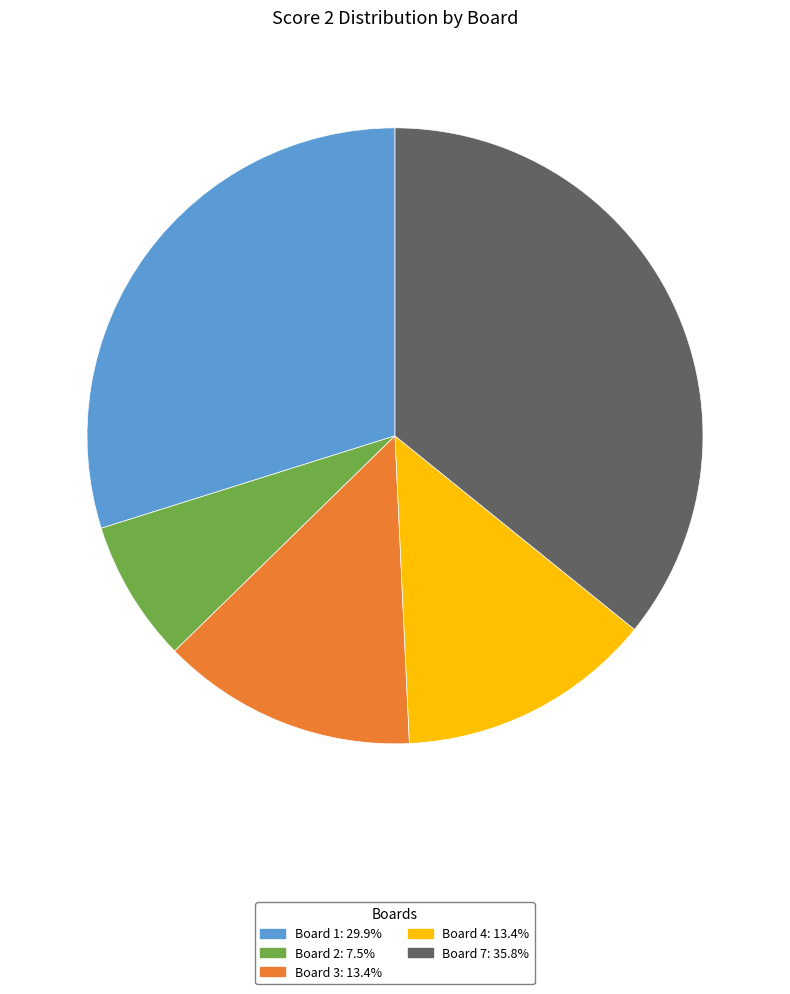

Is there any slice that represents more than half of the pie?

No